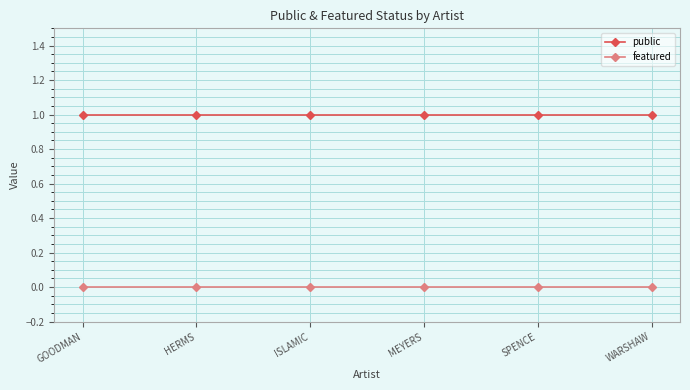

Is this an area chart (filled region under the line)?

No